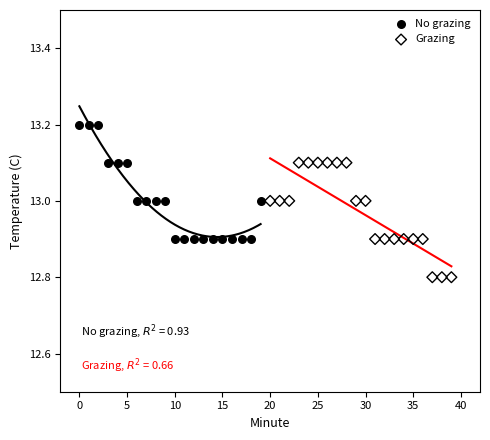

Which series contains the lowest Y value?

Grazing